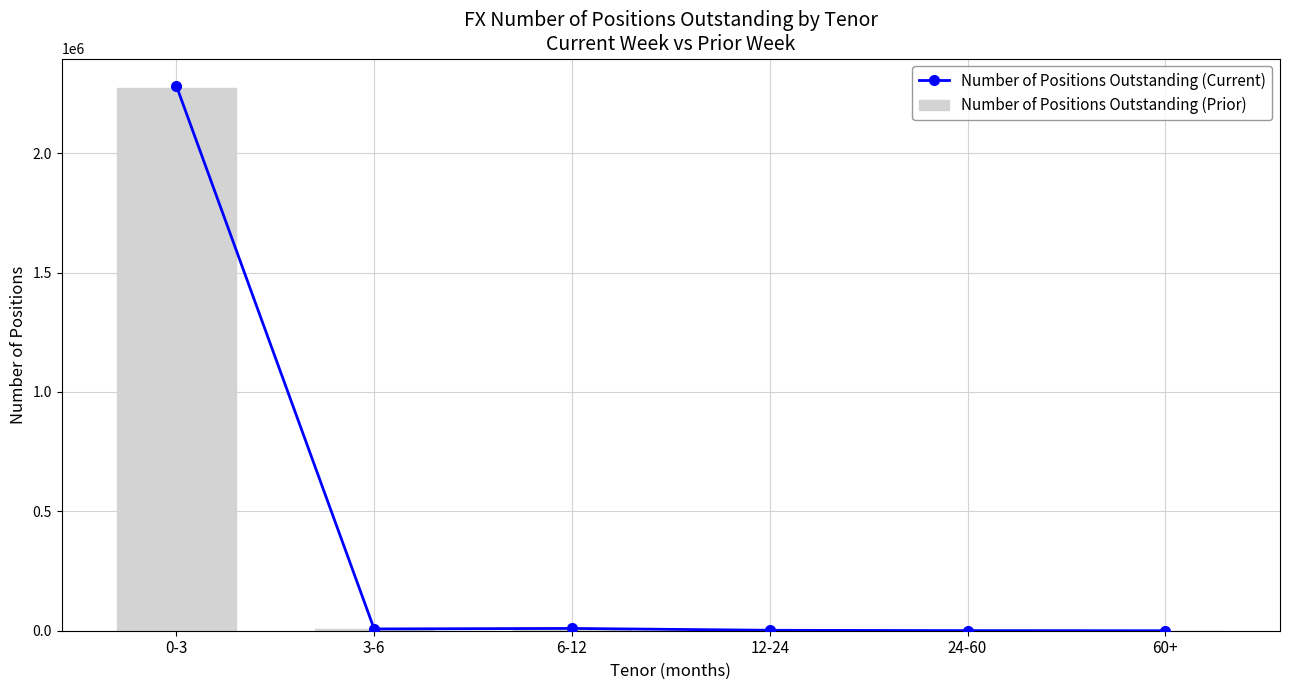

The Number of Positions Outstanding (Current) series shows 6113 at 6-12. True or false?

False